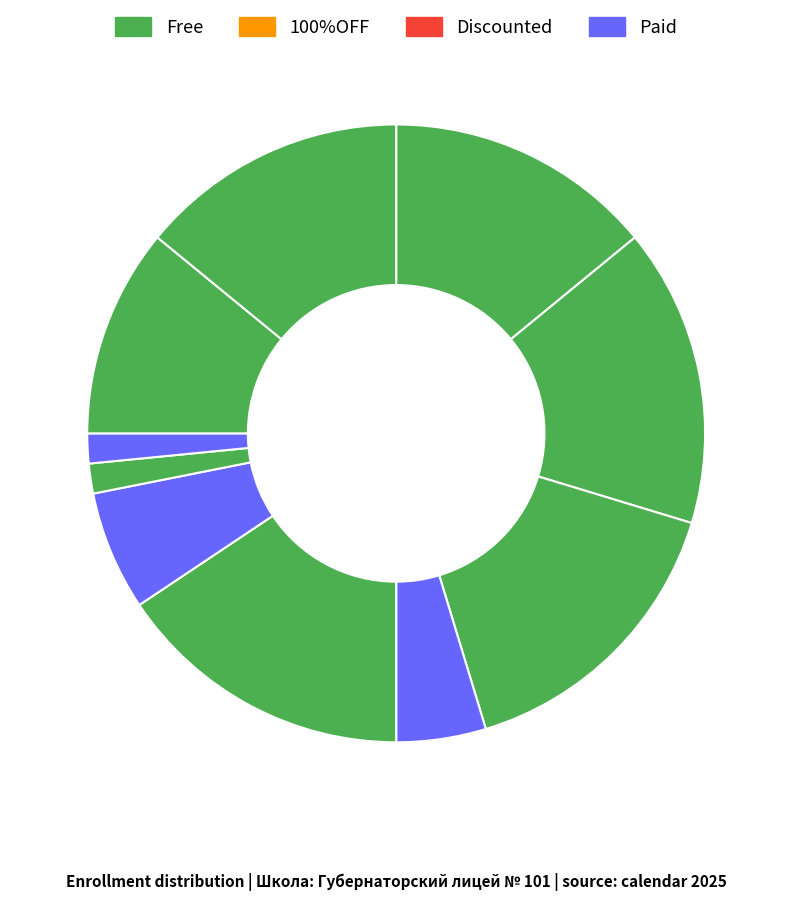

How many slices are in this pie chart?

10